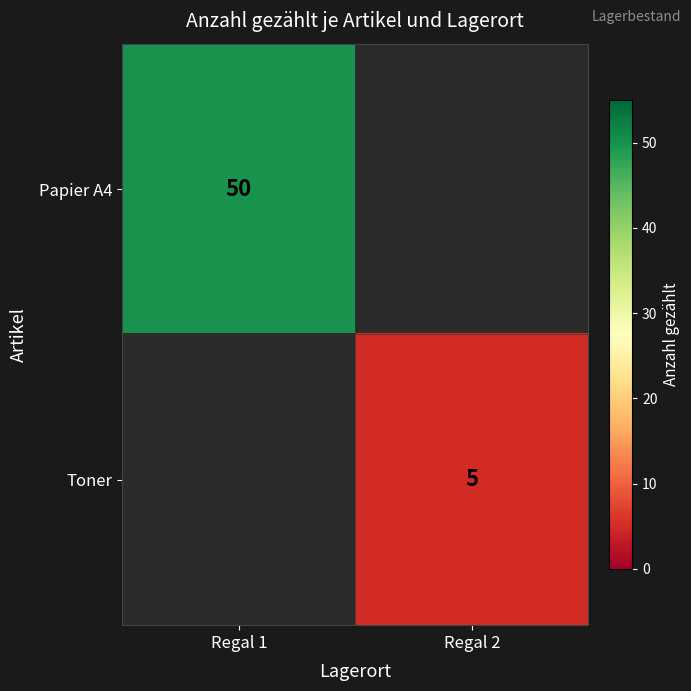

How many data points does each series have?

2